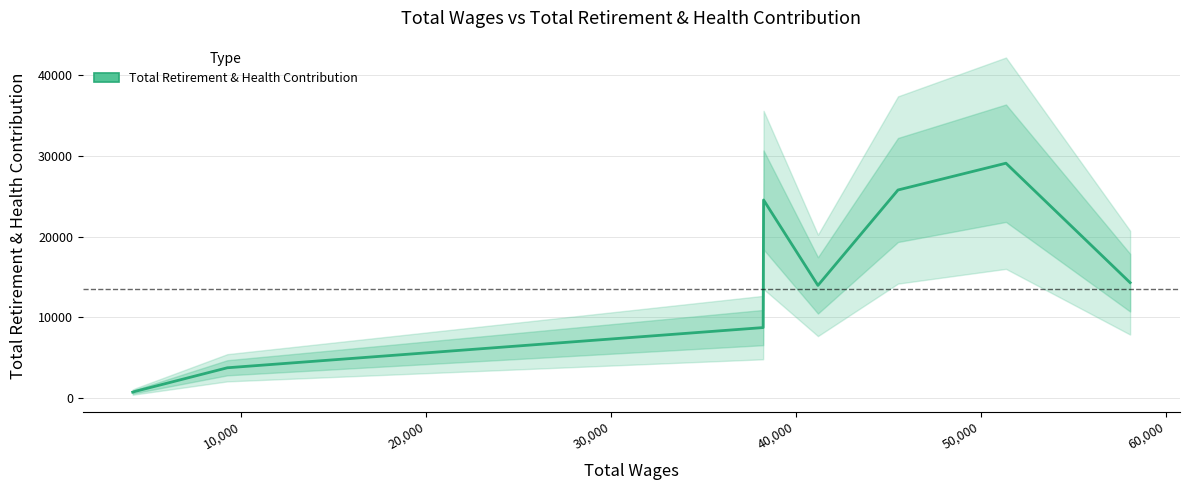

True or false: the data shows 44098 at 40,000.

False